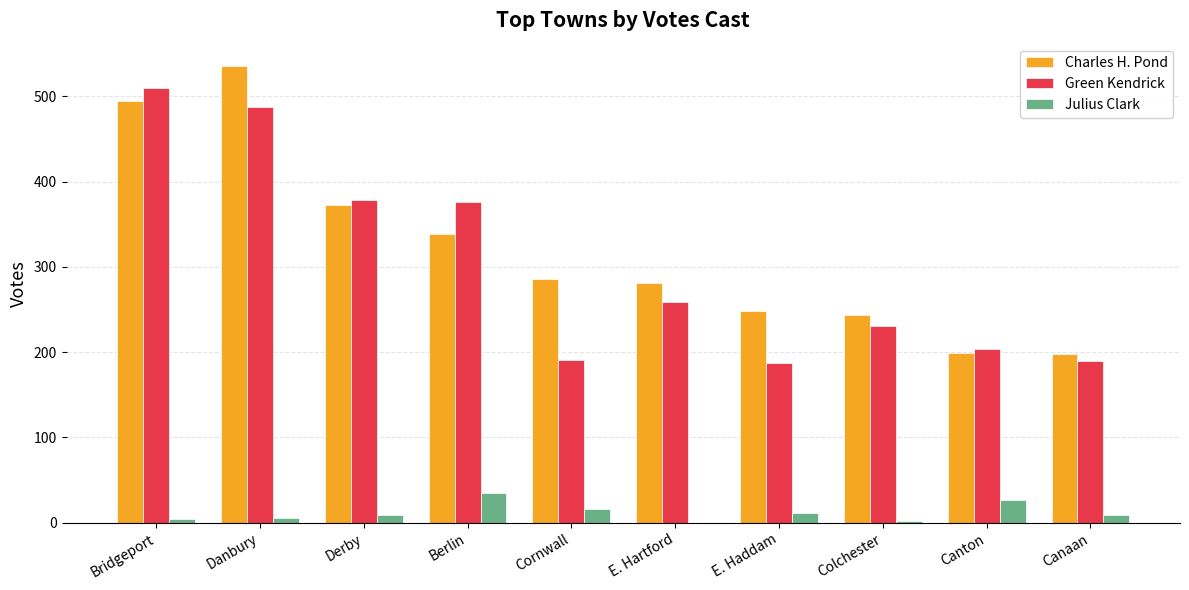

What is the total value across all series at Bridgeport?

1009